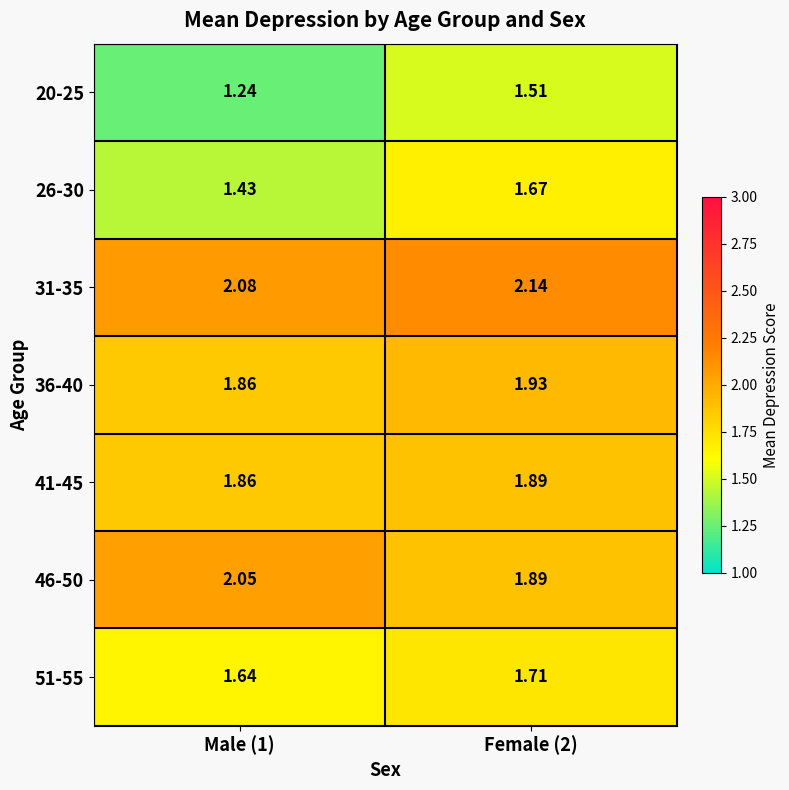

Count the number of categories in the chart.

2